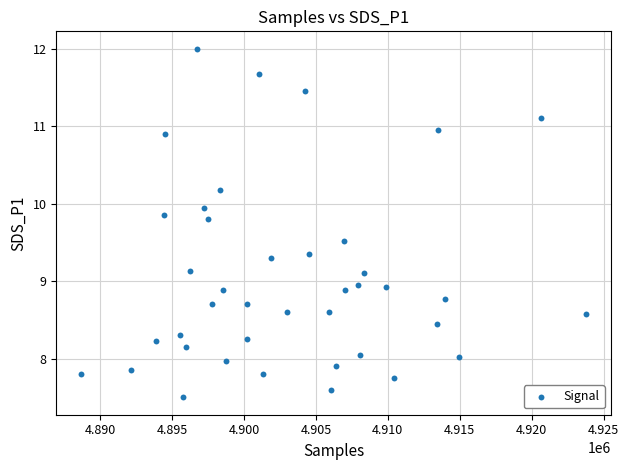

What is the range of X values (max minus min)?

35056.0